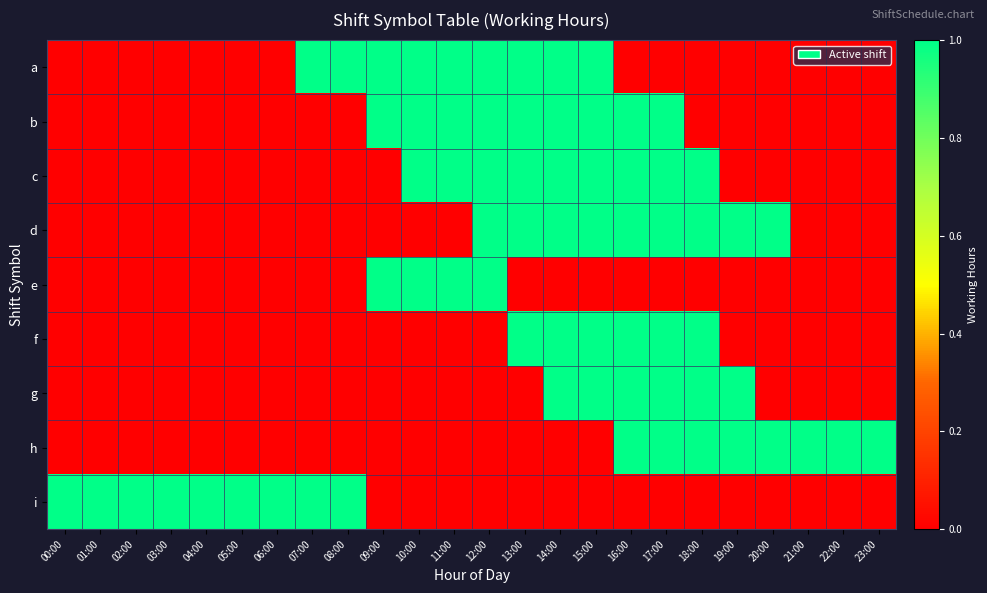

At how many categories does at least one series exceed 0?

24